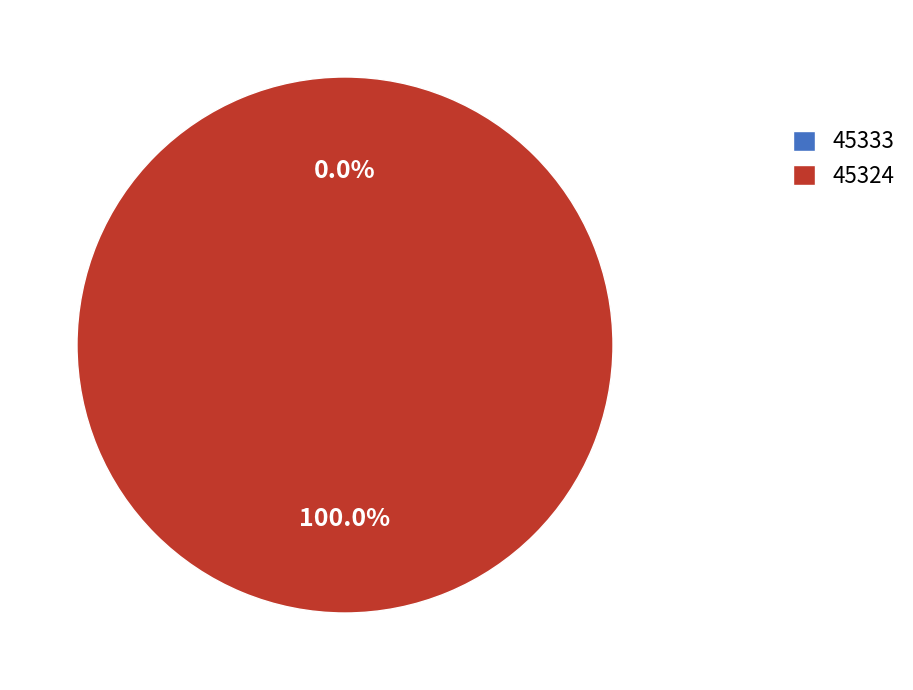

What is the smallest slice in the pie chart?

45333